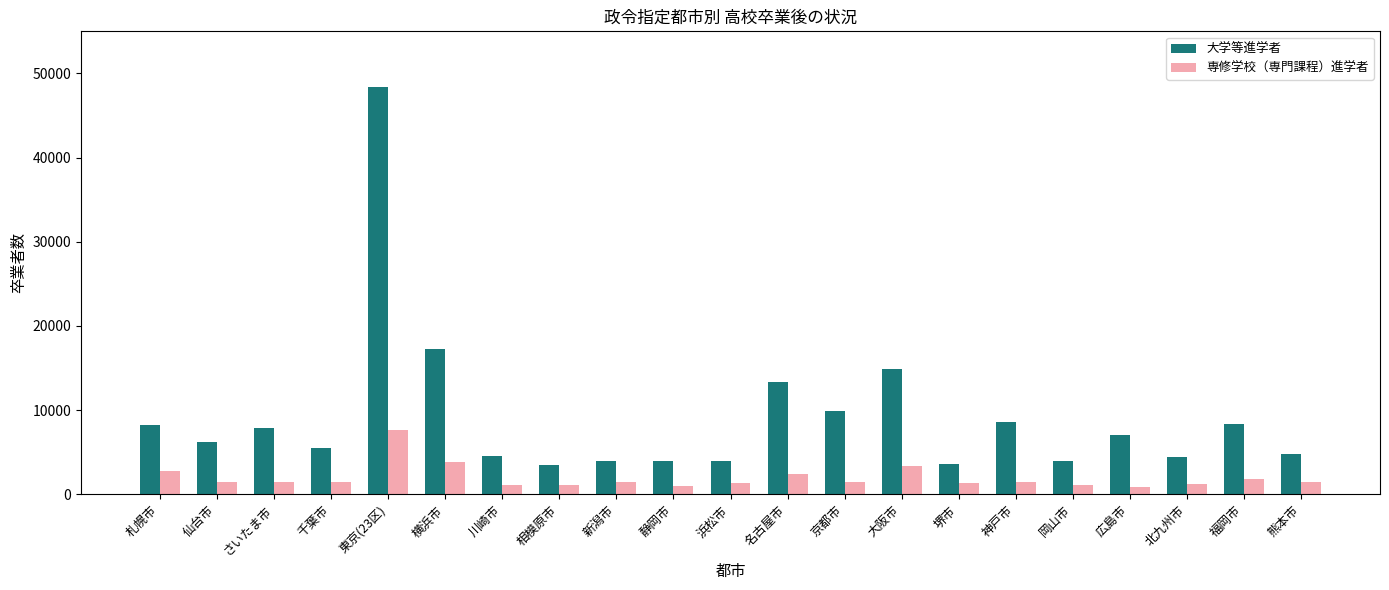

At how many categories does at least one series exceed 38601?

1